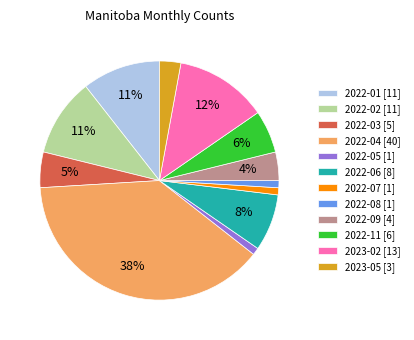

Count the number of slices in the pie.

12